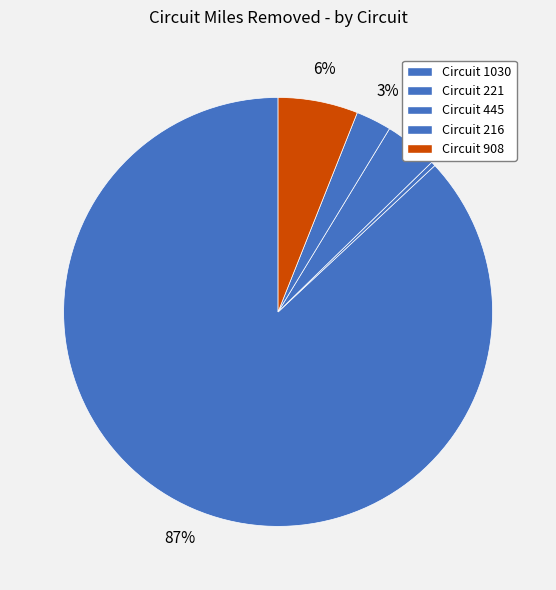

Count the number of slices in the pie.

5